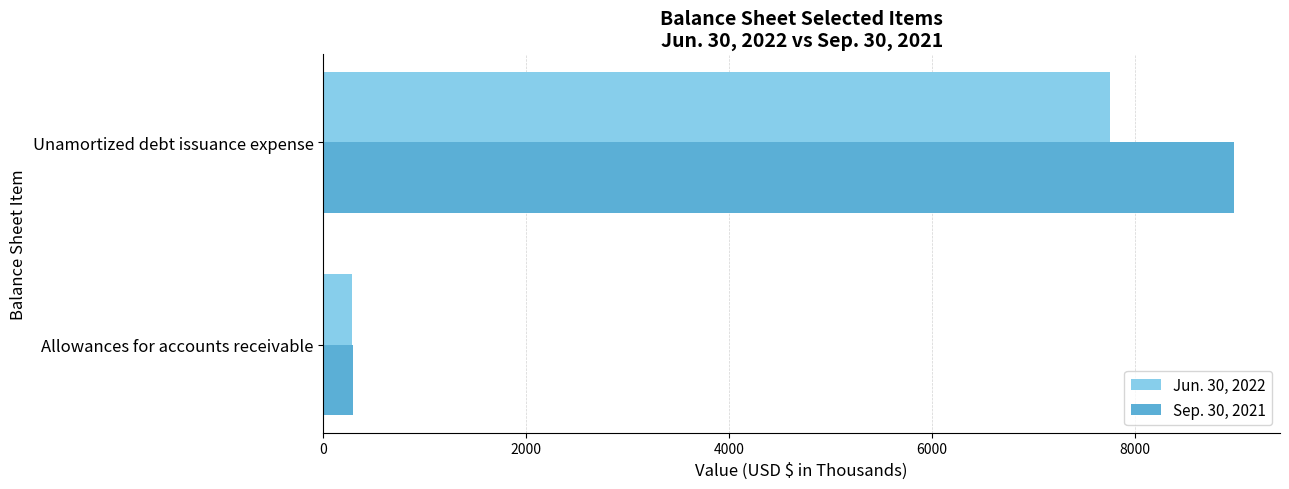

At which label is Sep. 30, 2021 closest to 4636?

Allowances for accounts receivable